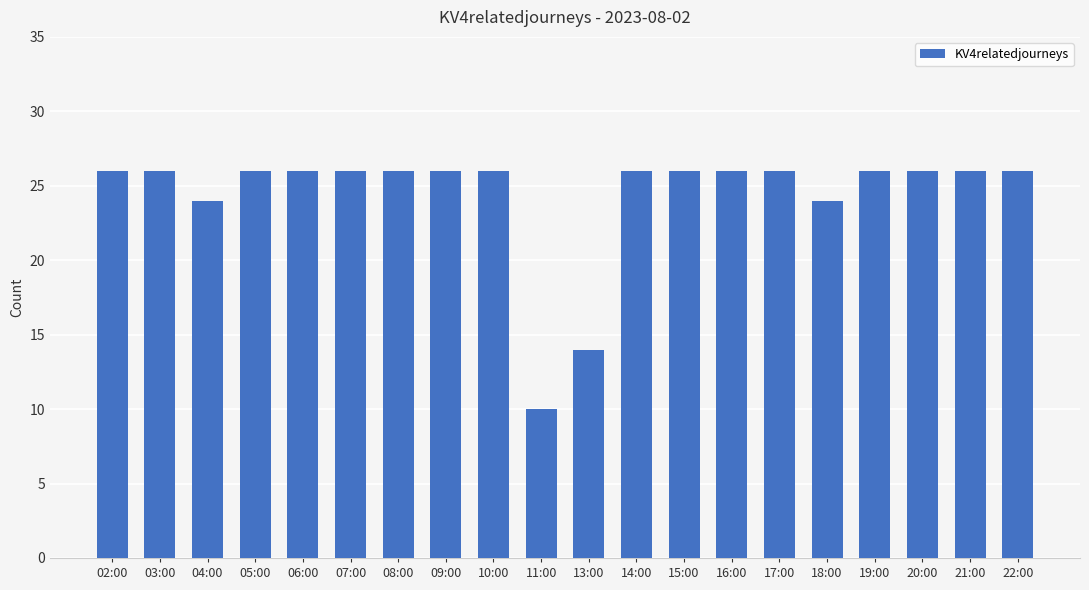

What is the greatest value displayed?

26